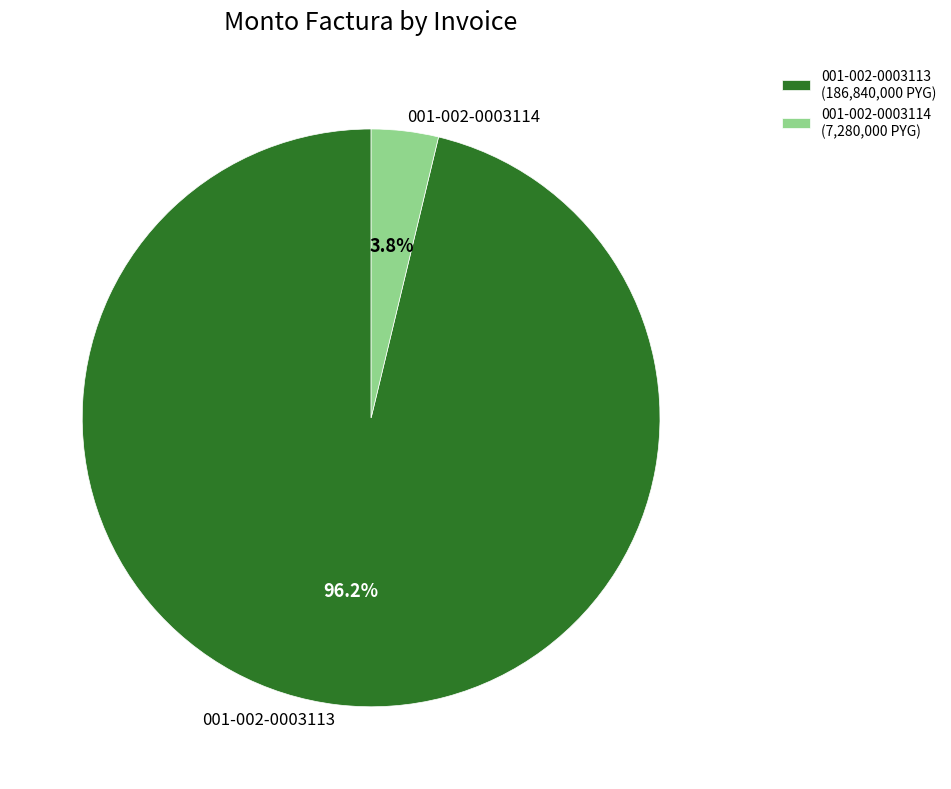

How many segments does this pie chart have?

2